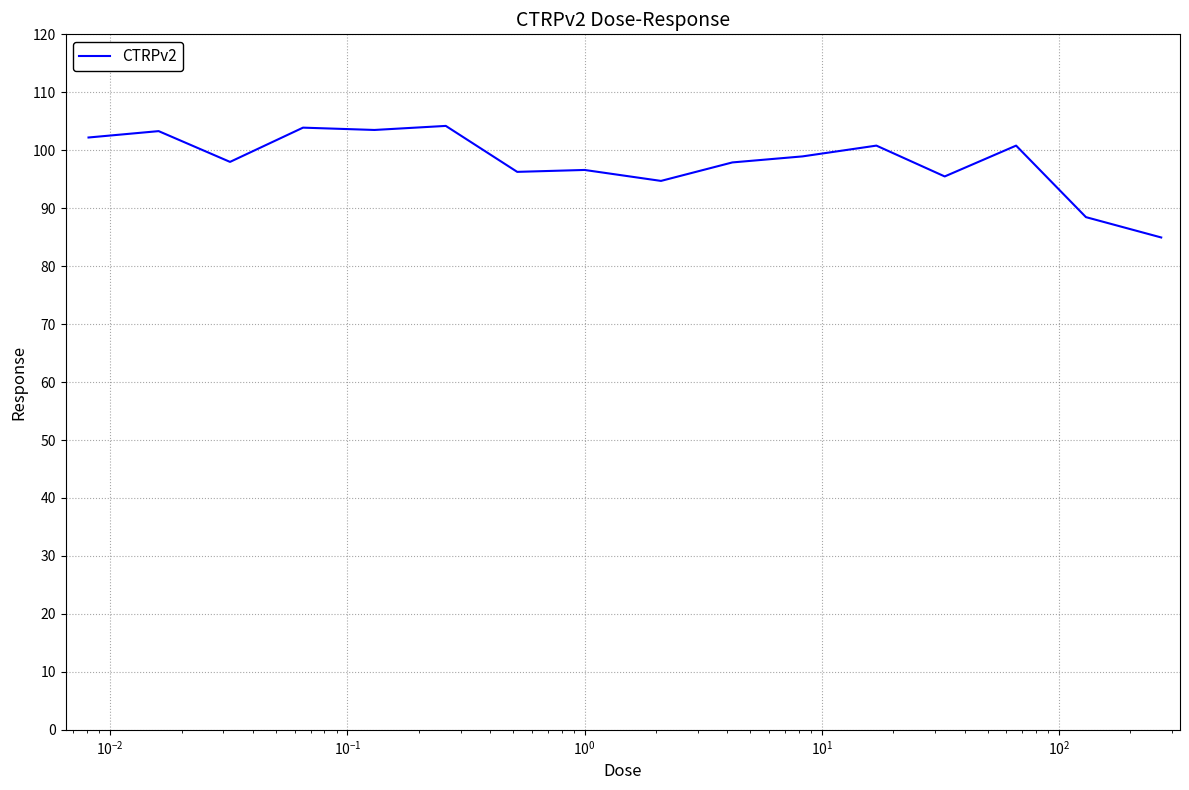

What is the minimum value shown in the chart?

85.0